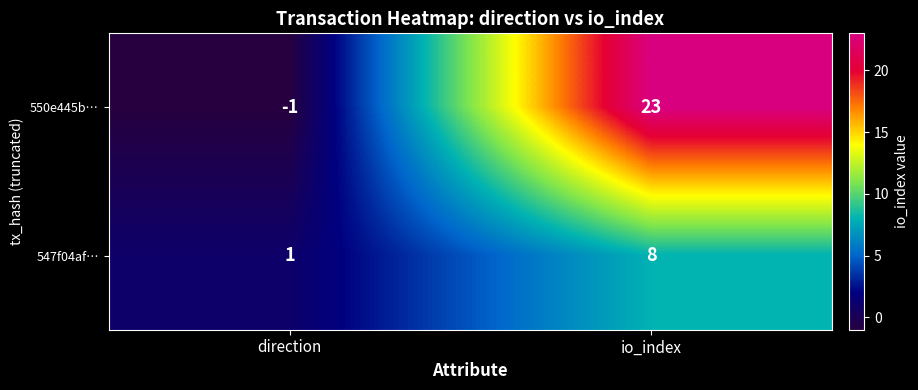

The value of 550e445b… at direction is 0. True or false?

False